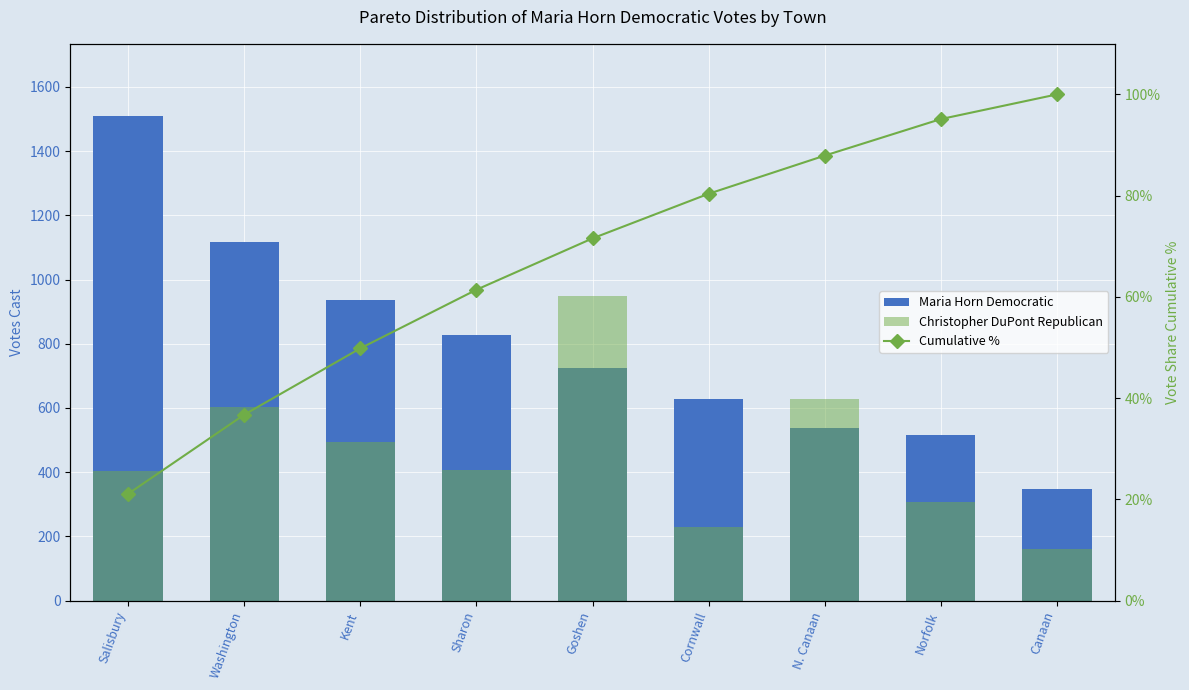

What is the sum of the Christopher DuPont Republican values at N. Canaan and Cornwall?

856.0